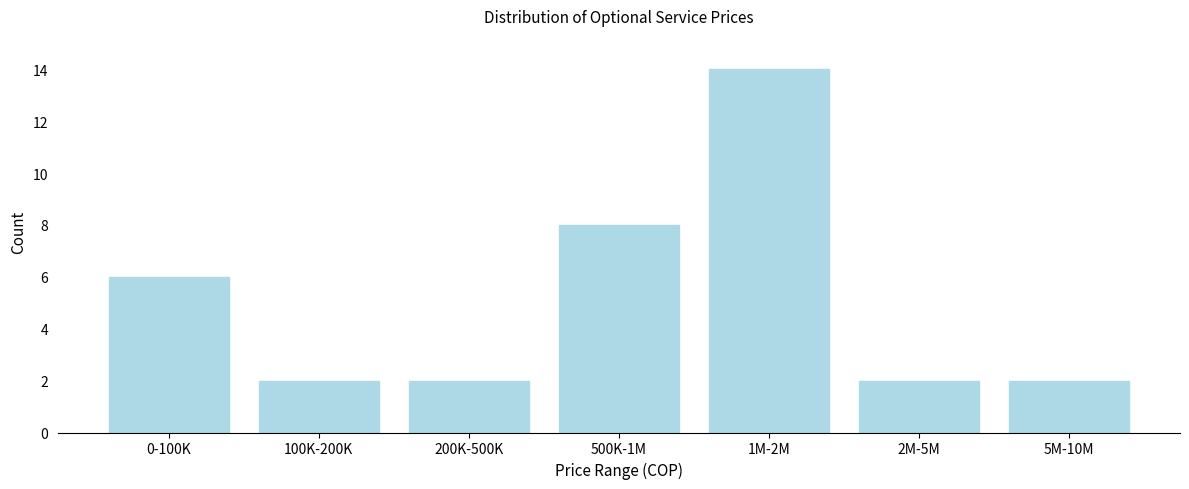

Reading left to right, what are all the values shown in this chart?

6	2	2	8	14	2	2